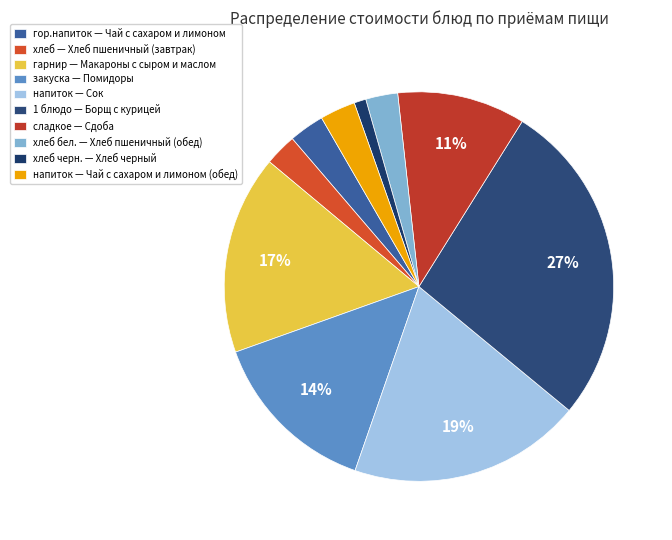

Does any single category account for the majority?

No